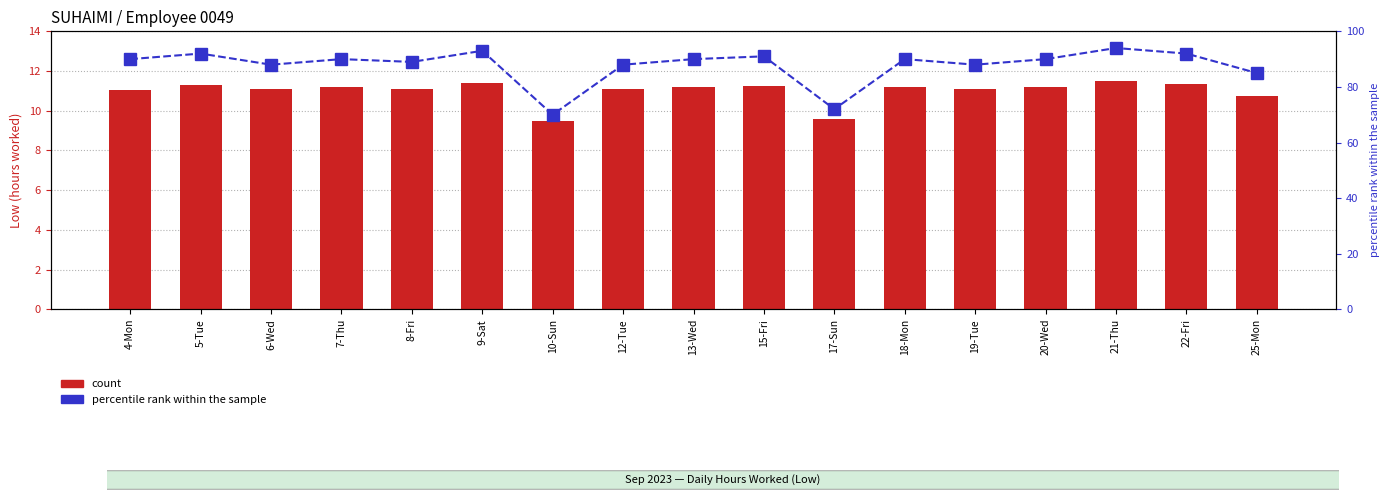

How many values in the percentile rank within the sample series exceed 90?

5